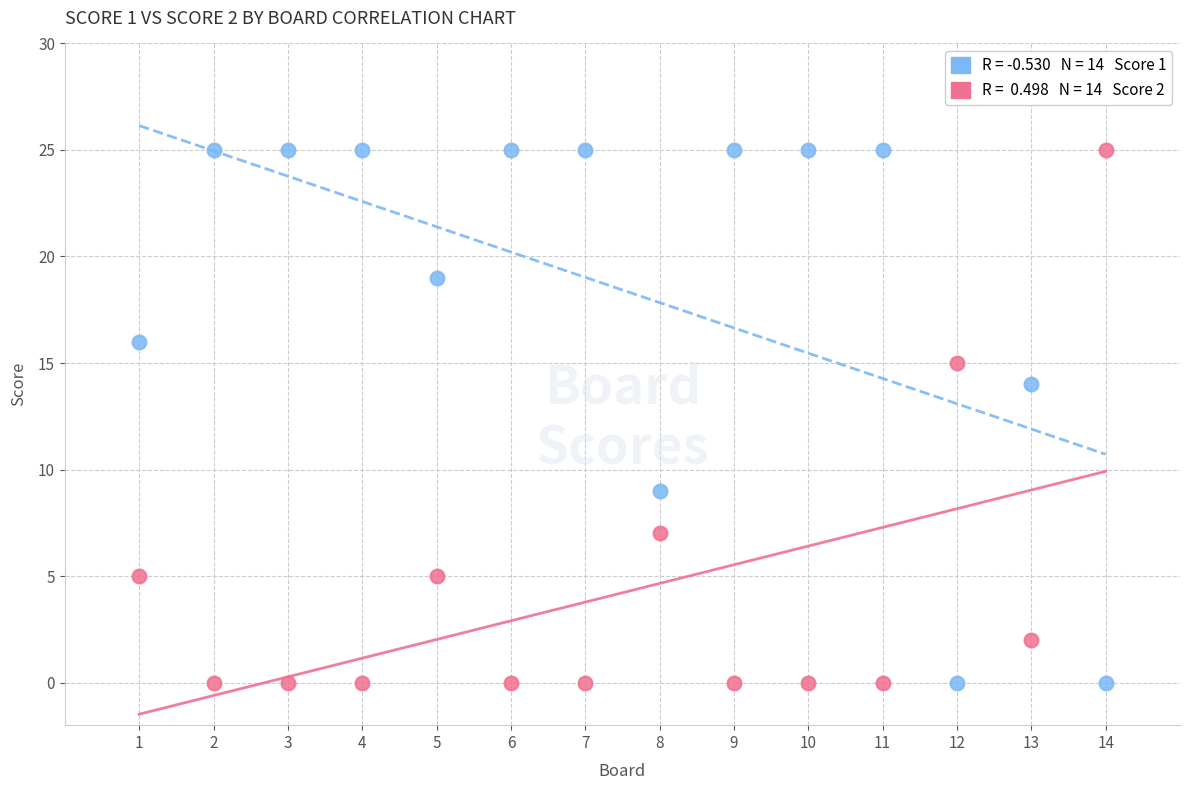

Across all series, what Y value is closest to 12?

14